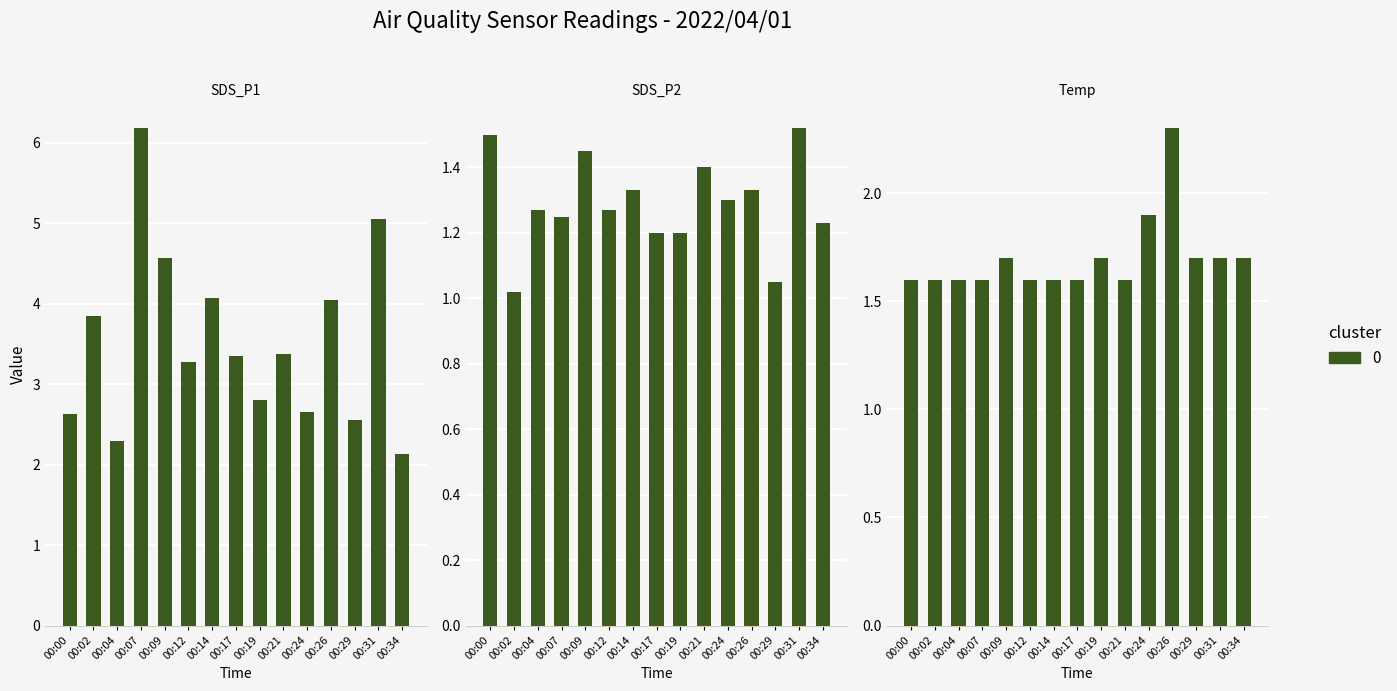

The SDS_P2 series shows 2.2 at 00:14. True or false?

False